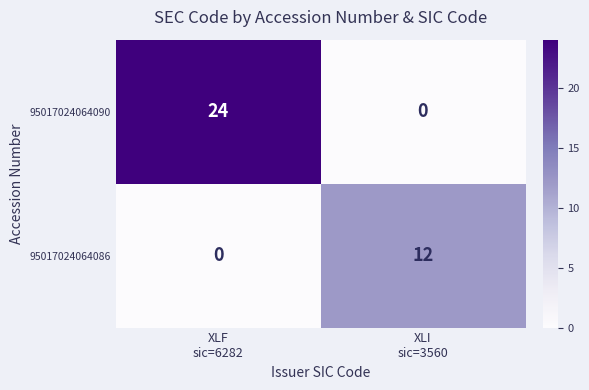

What is the sum of all 95017024064090 values?

24